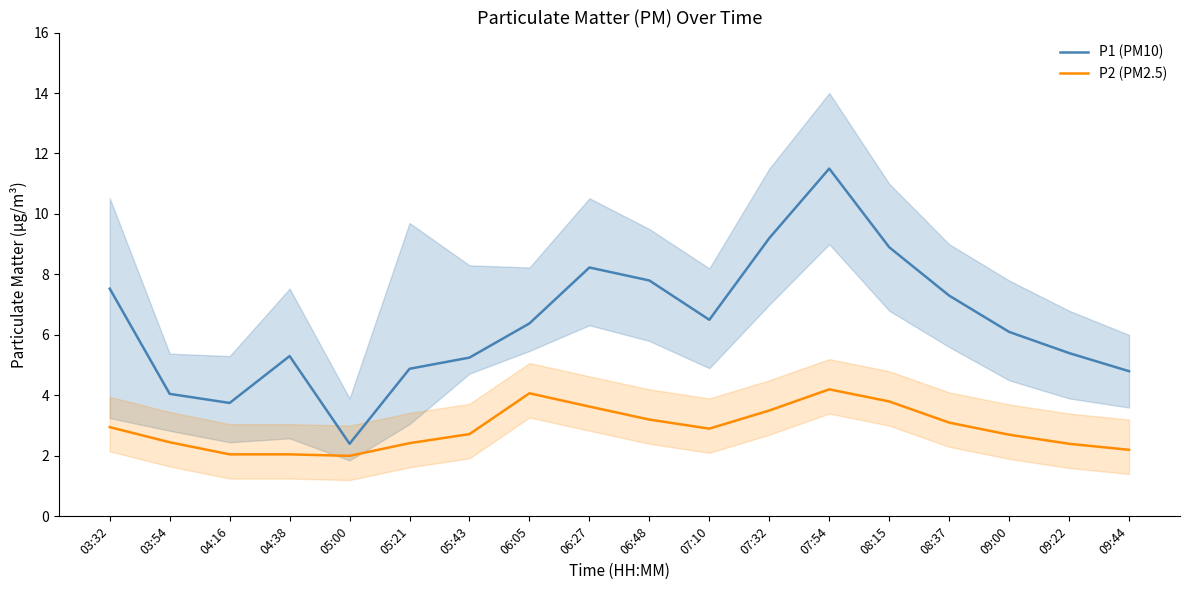

Which series has the largest range (max minus min)?

P1 (PM10)